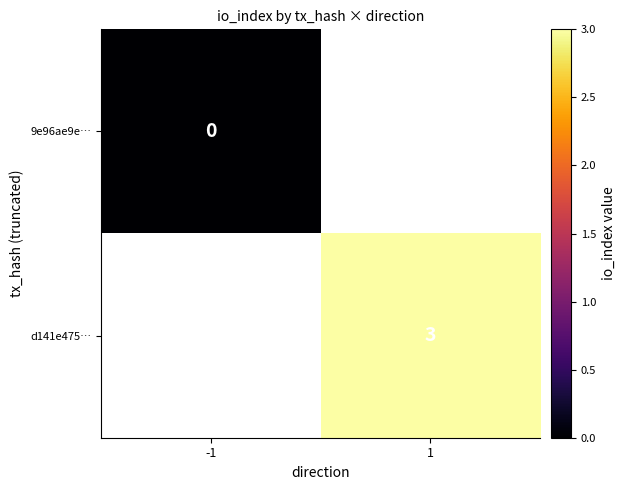

True or false: d141e475… has a value of 1 at 1.

False